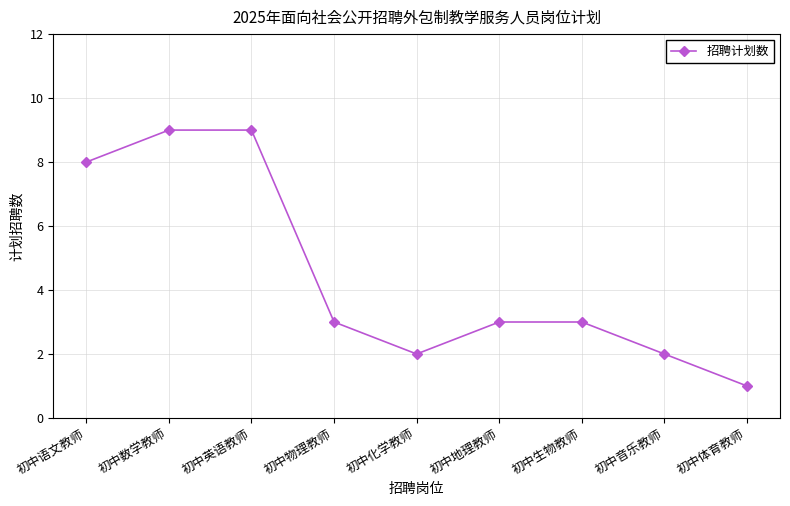

What is the approximate value at 初中数学教师?

9